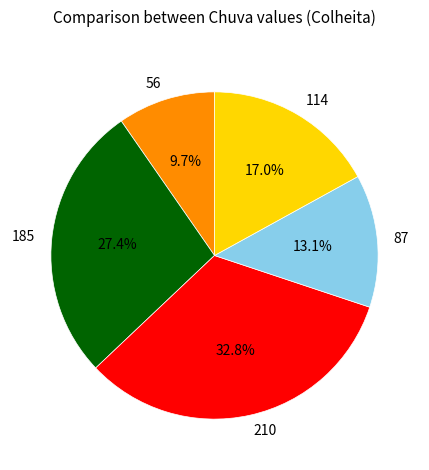

True or false: 210 accounts for 27% of the total.

False